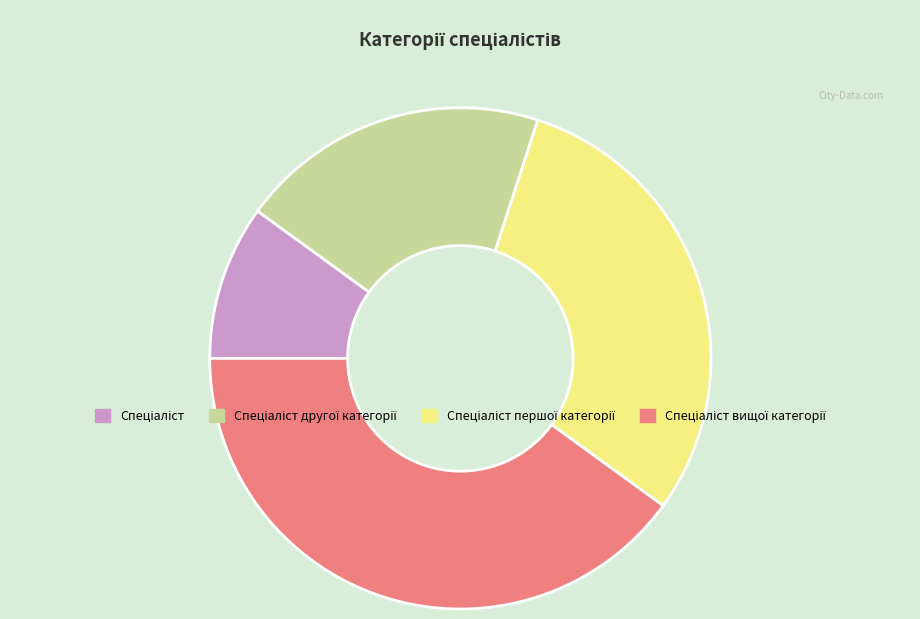

Is there any slice that represents more than half of the pie?

No